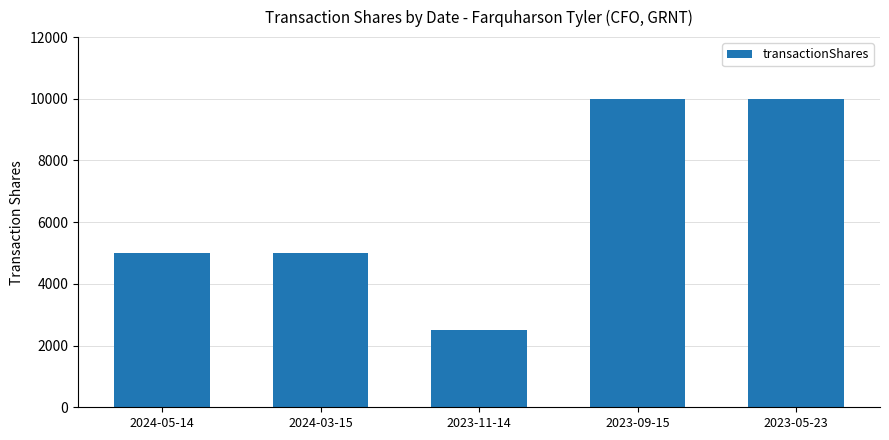

At which category does the chart reach its minimum across all series?

2023-11-14